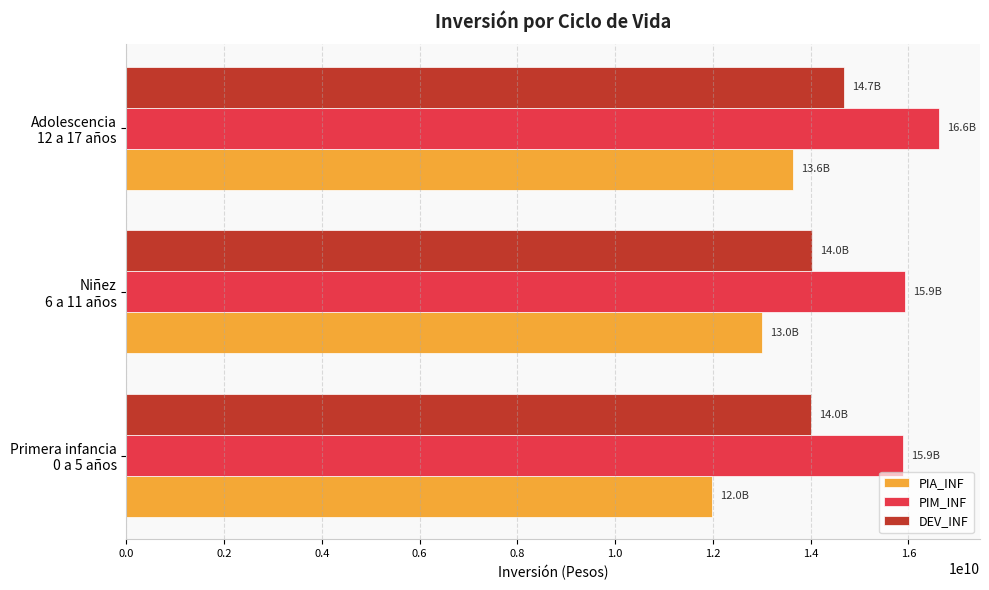

What is the difference between the maximum and minimum values in the PIM_INF series?

740379649.2